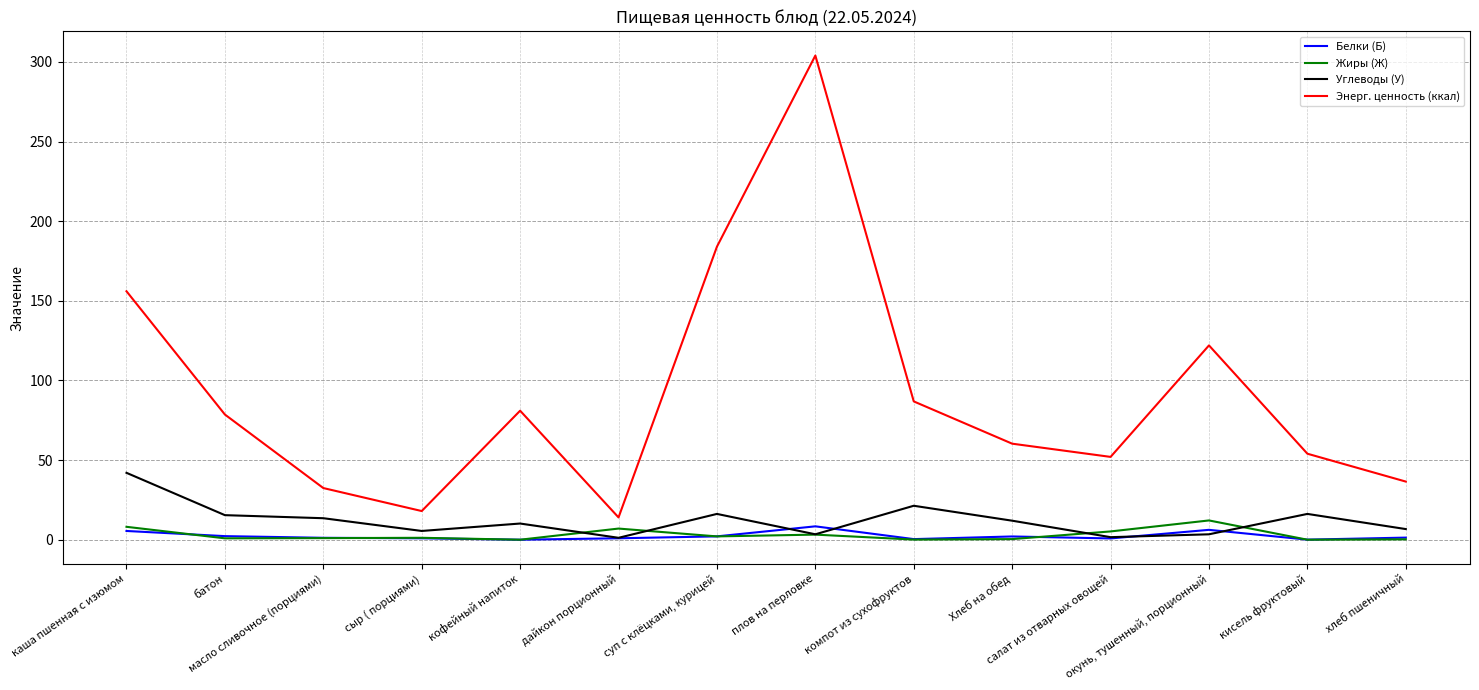

True or false: Белки (Б) has more than 0 points higher than both neighbors.

True